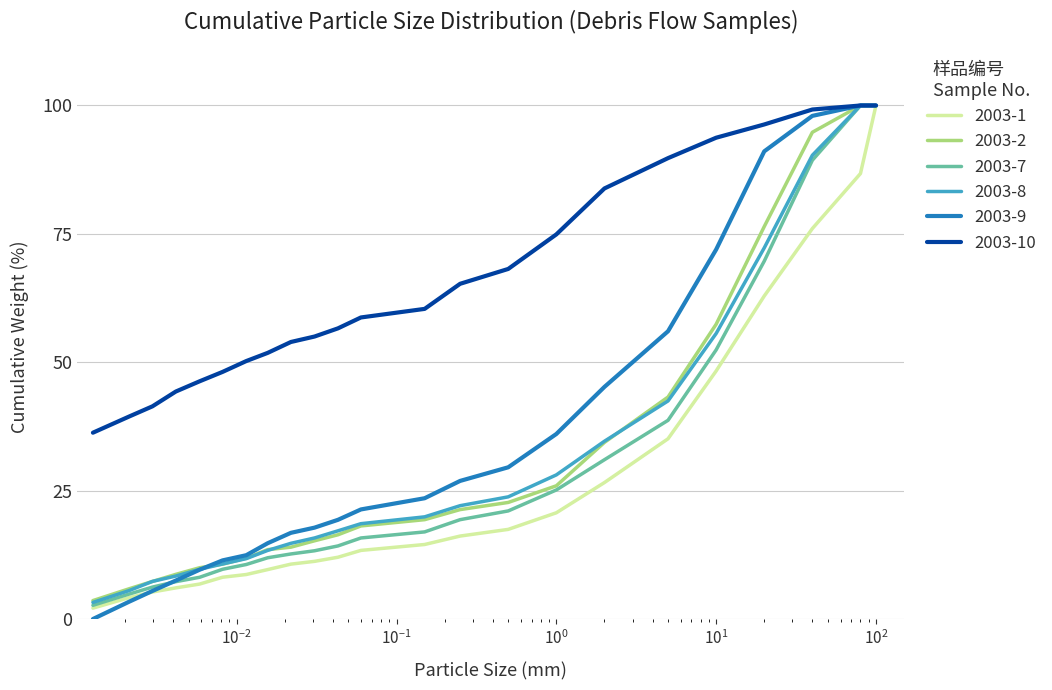

What is the maximum value for 2003-10?

100.0